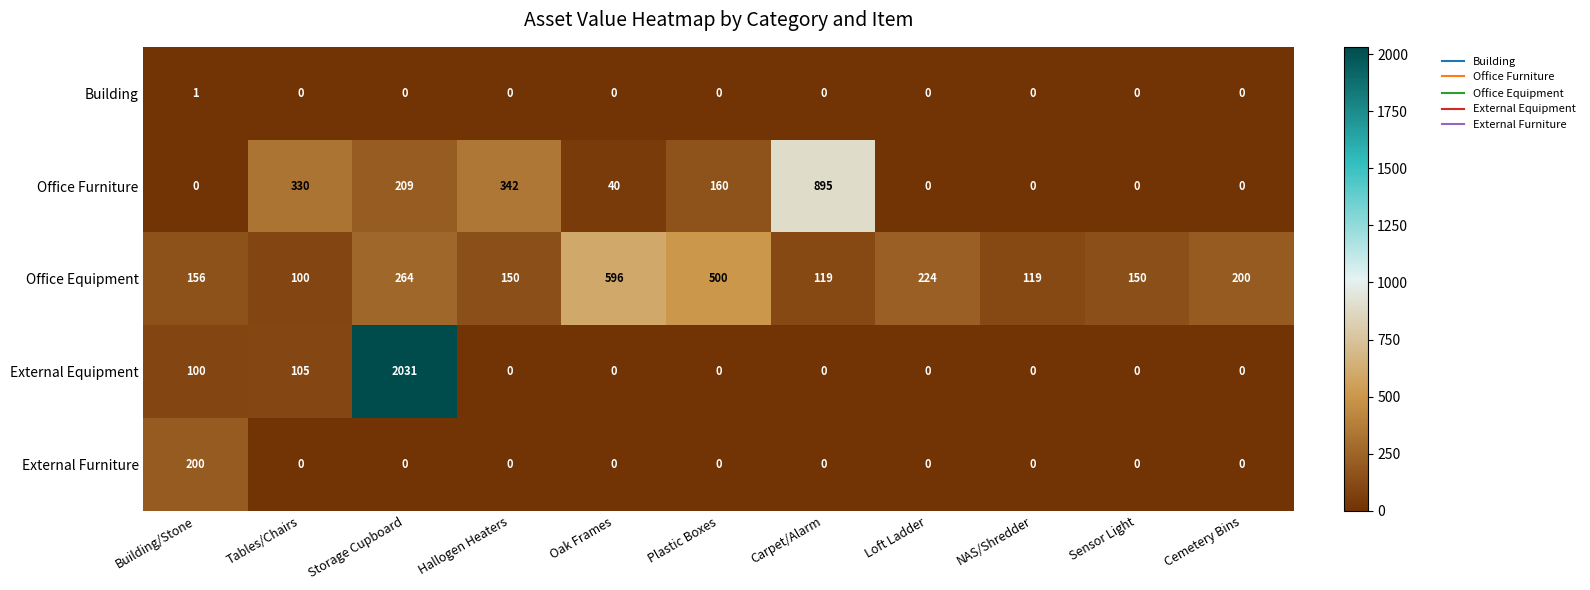

Which series has the largest total across all categories?

Office Equipment